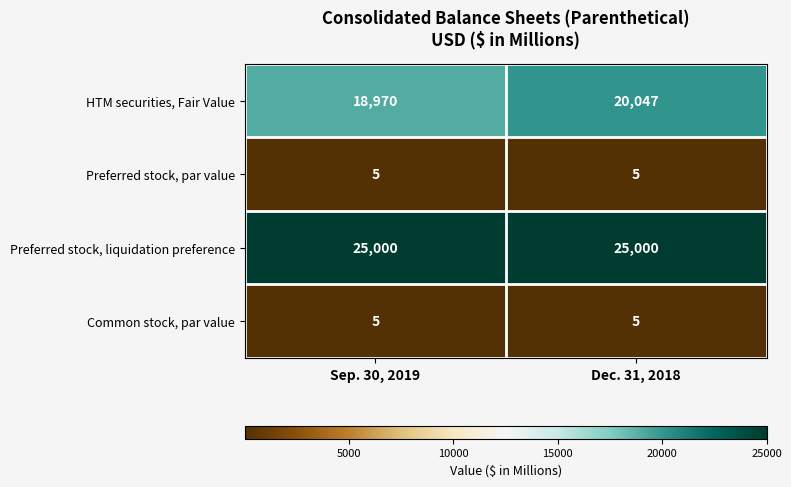

The value of Preferred stock, par value at Sep. 30, 2019 is 5. True or false?

True